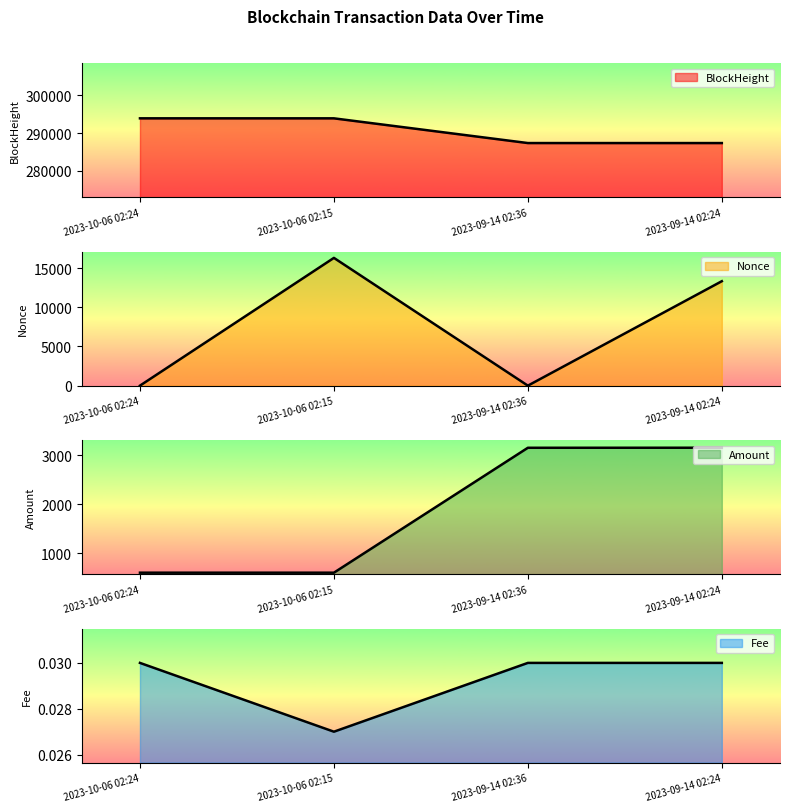

What is the difference between the Nonce values at 2023-10-06 02:24 and 2023-10-06 02:15?

16299.0